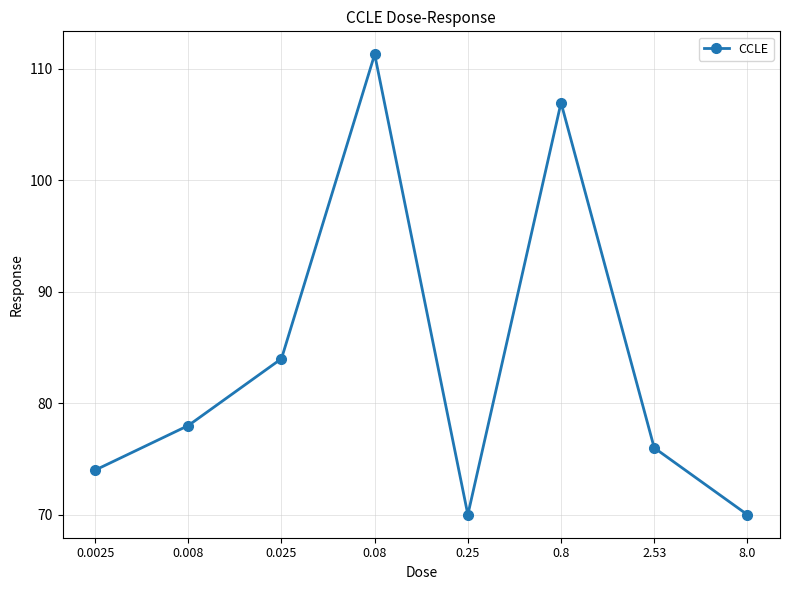

True or false: the data shows 76.0 at 2.53.

True